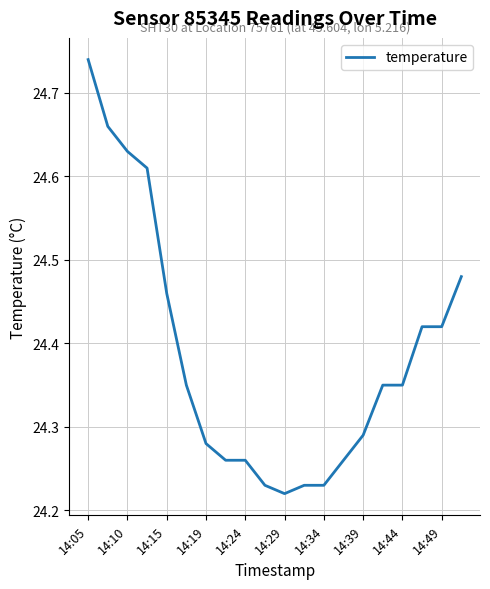

What is the difference between the maximum and minimum values?

0.5